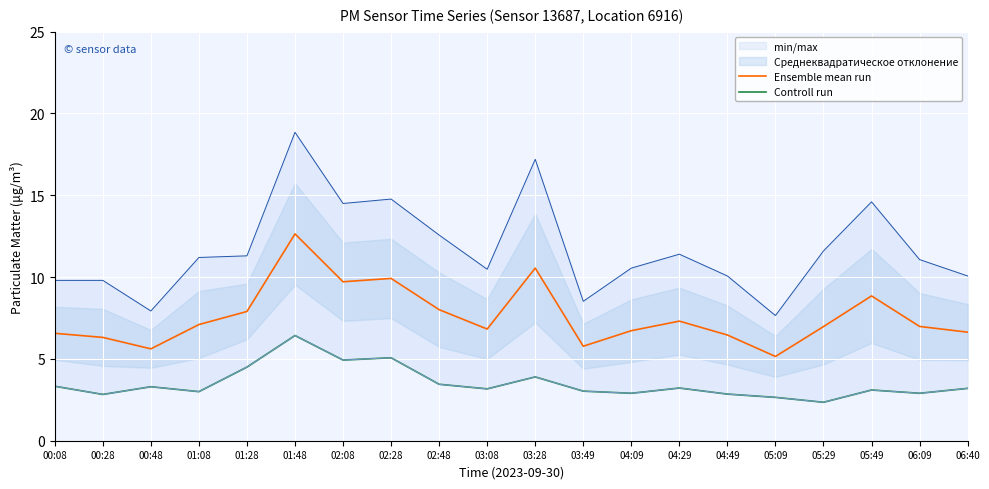

At how many categories does at least one series exceed 6?

17